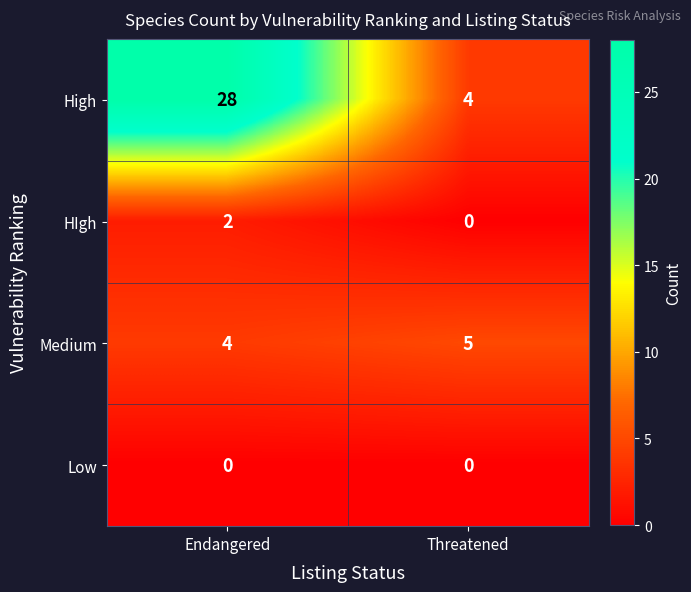

Rank the series by their maximum value, from highest to lowest.

High, Medium, HIgh, Low